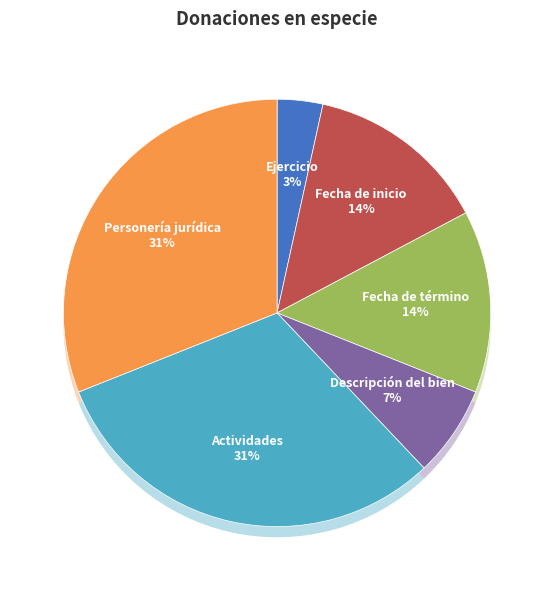

How many segments does this pie chart have?

6